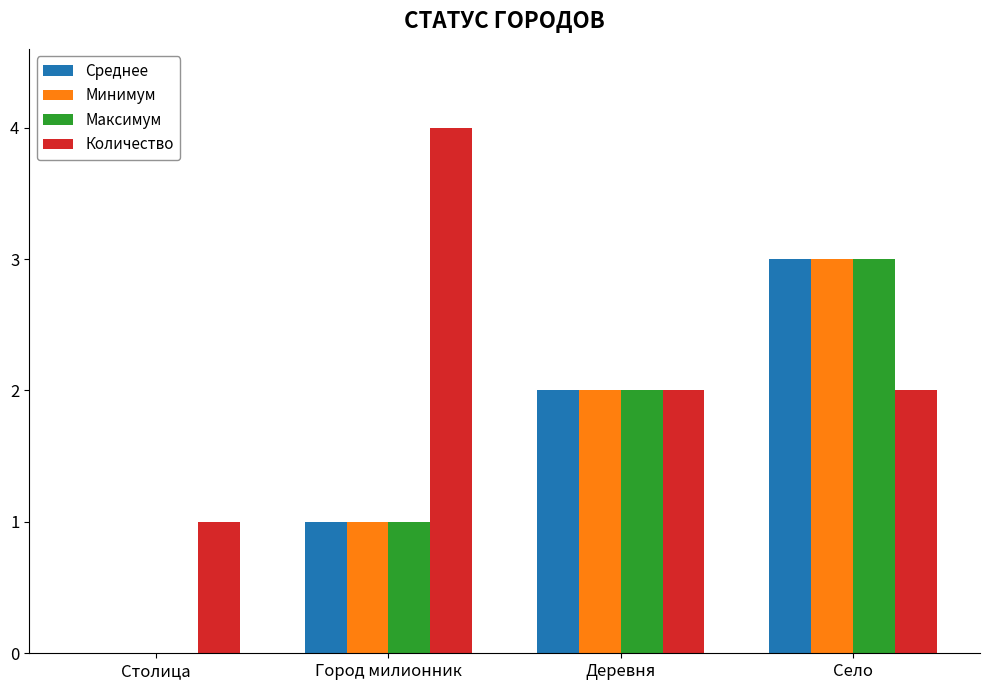

Does the chart contain stacked bars?

No